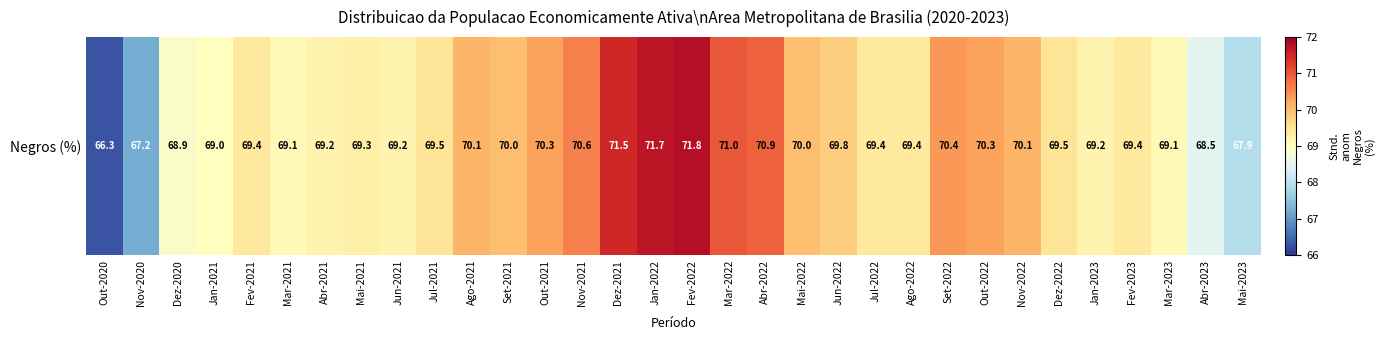

Which label corresponds to the smallest value in the chart?

Out-2020